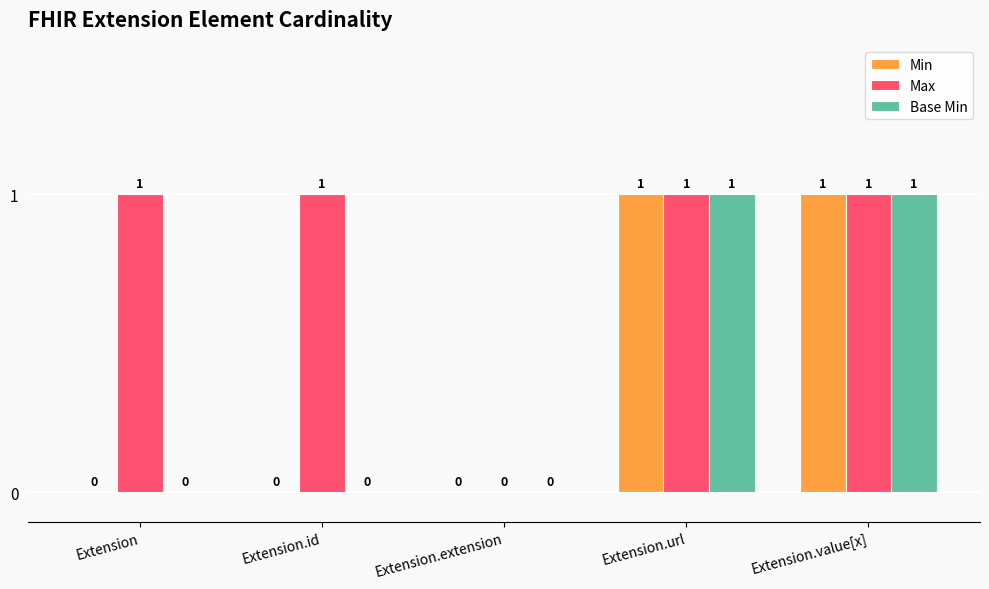

Does the chart contain stacked bars?

No